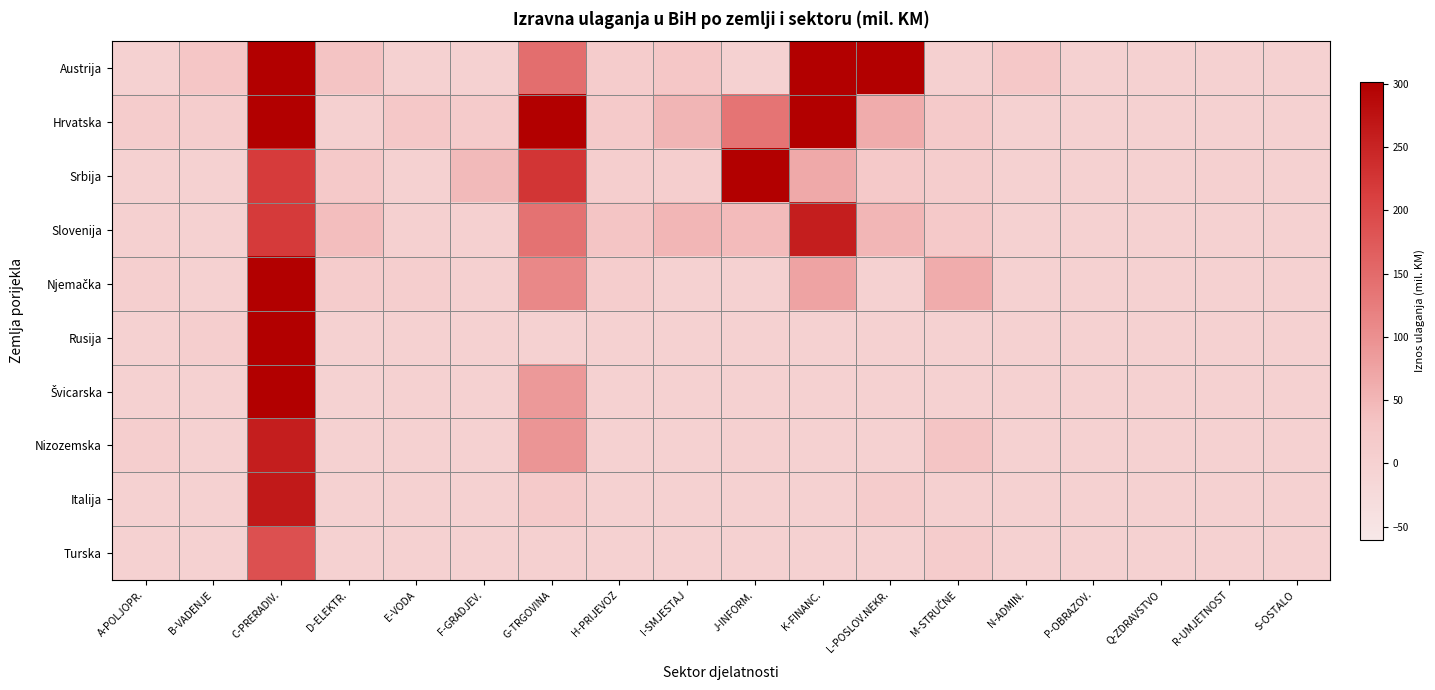

Which series has the widest spread of values?

Srbija